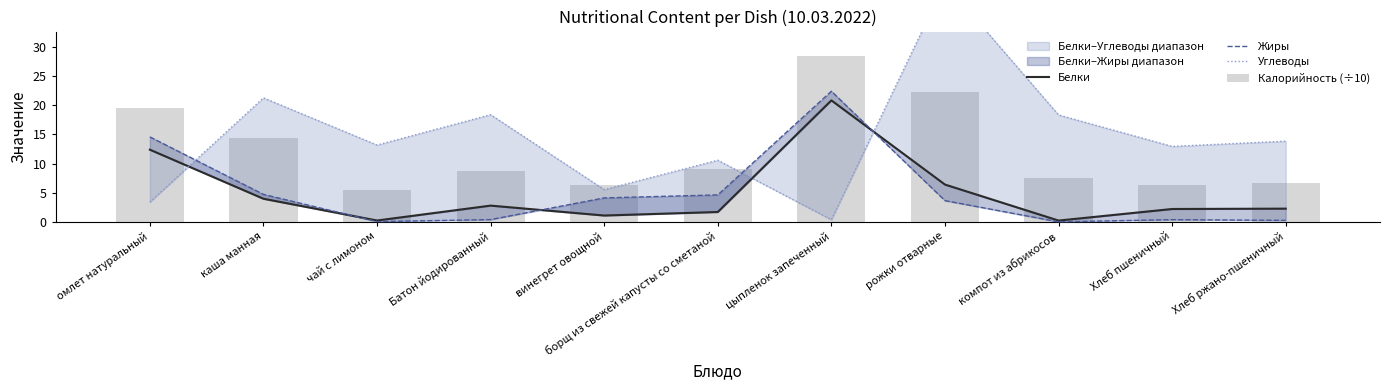

The Жиры series shows 0.1 at Хлеб ржано-пшеничный. True or false?

False